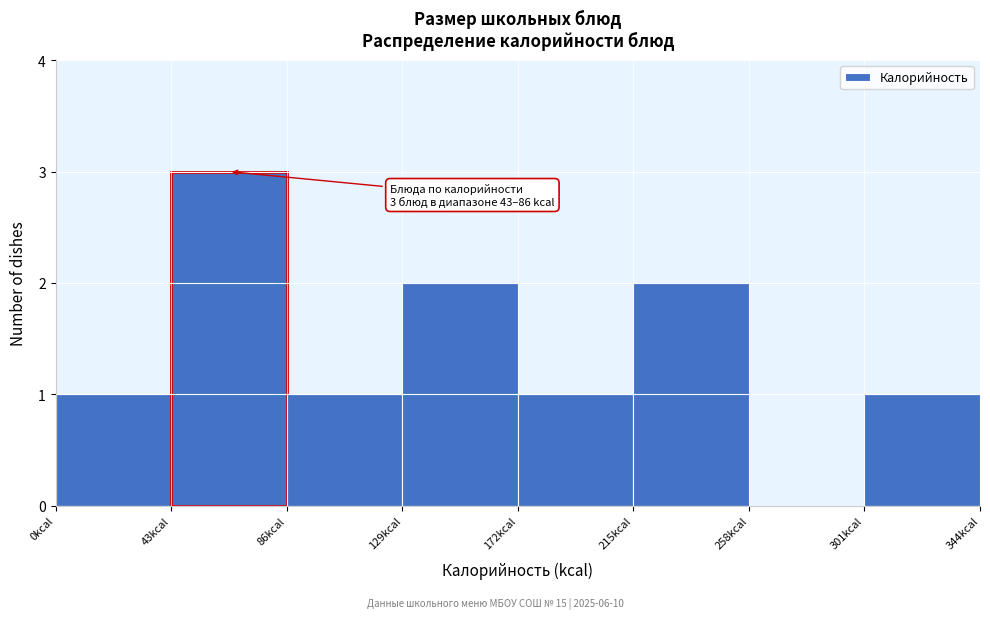

Which range on the x-axis has the tallest bar?

43 to 86